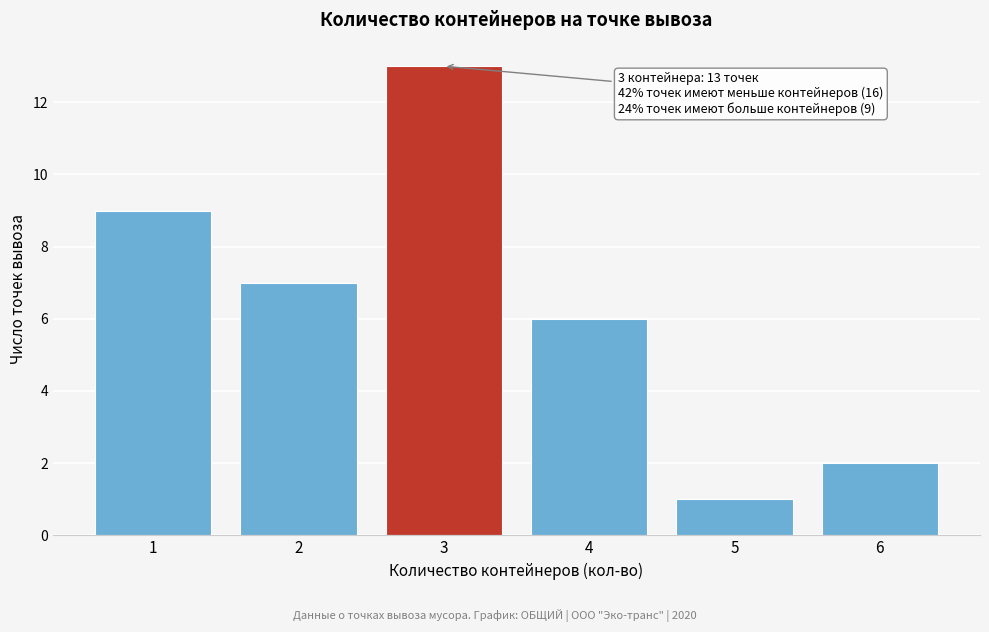

Reading left to right, transcribe all the data shown in this chart.

9	7	13	6	1	2